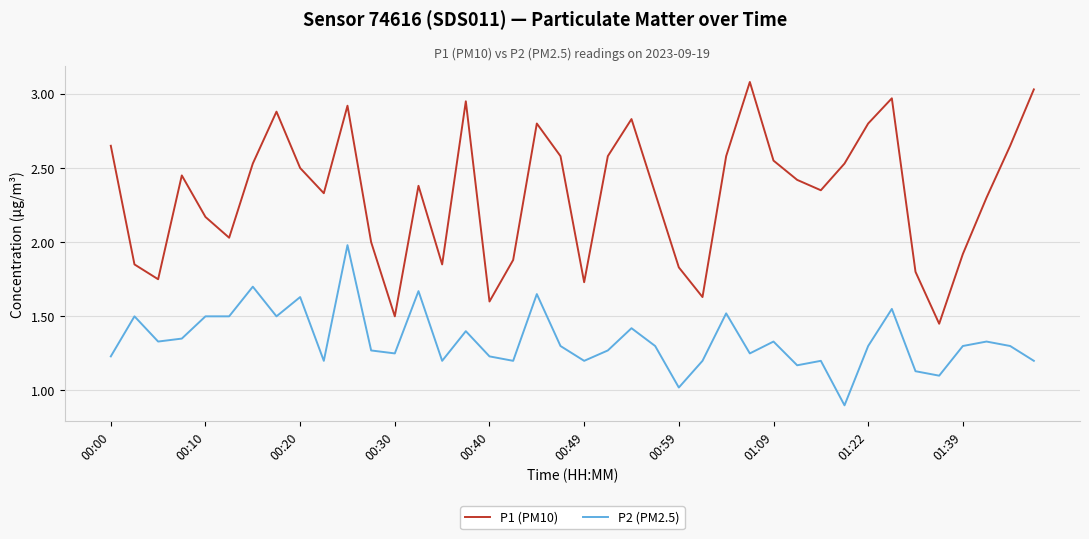

What is the lowest value of the P2 (PM2.5) series?

0.9